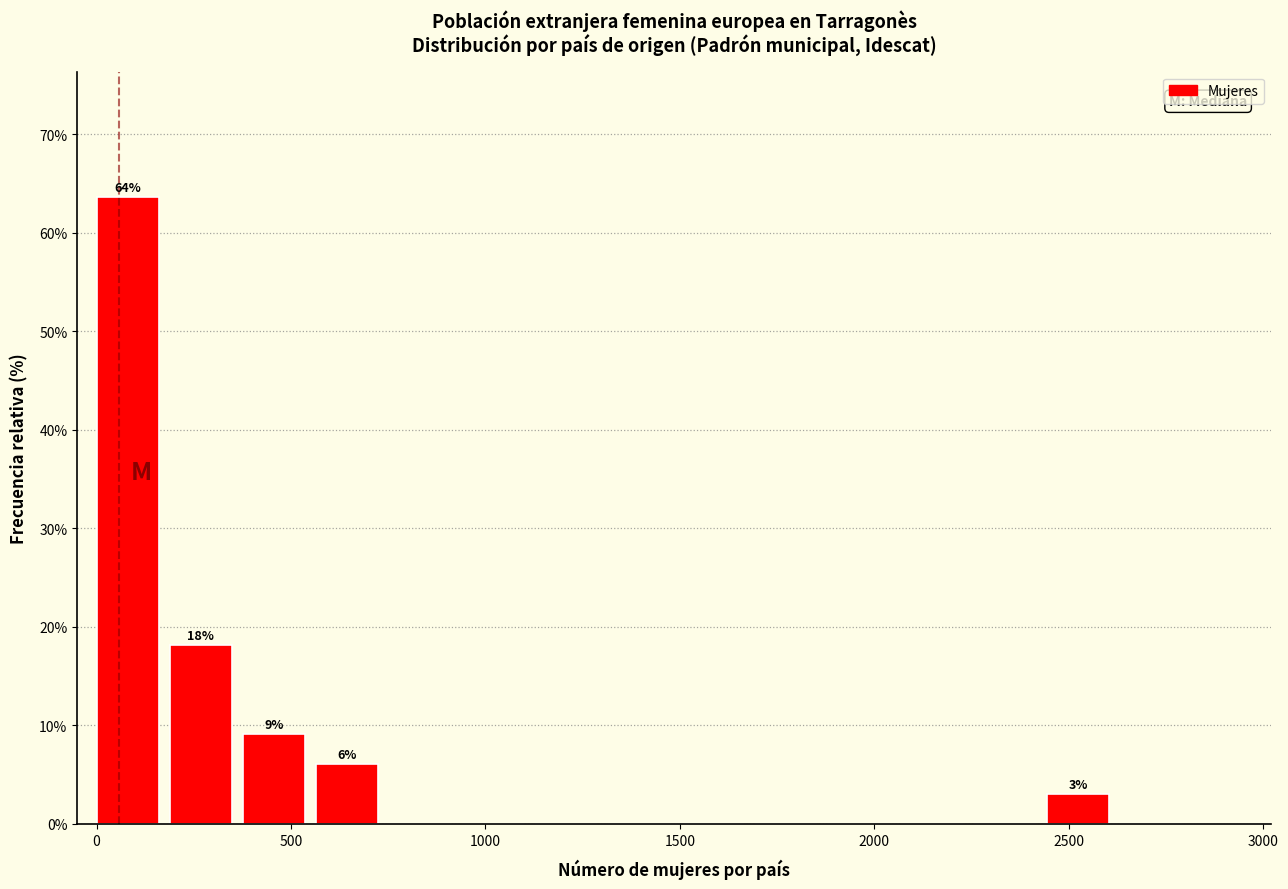

Around what value on the x-axis is the tallest bar? Give the approximate position of its centre, as read against the axis.

100